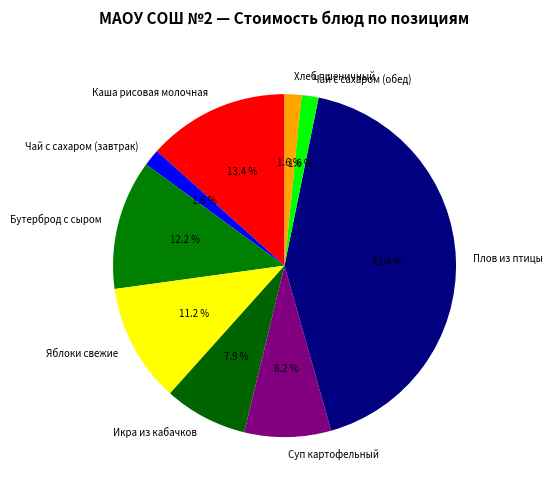

Which has a higher value, Бутерброд с сыром or Хлеб пшеничный?

Бутерброд с сыром